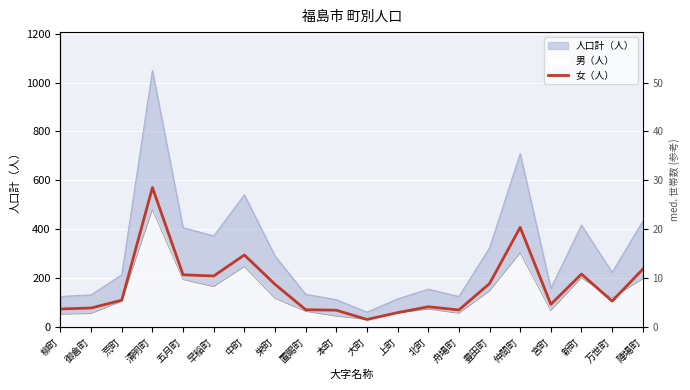

How many interior local peaks (higher than both neighbors) does the data have?

5